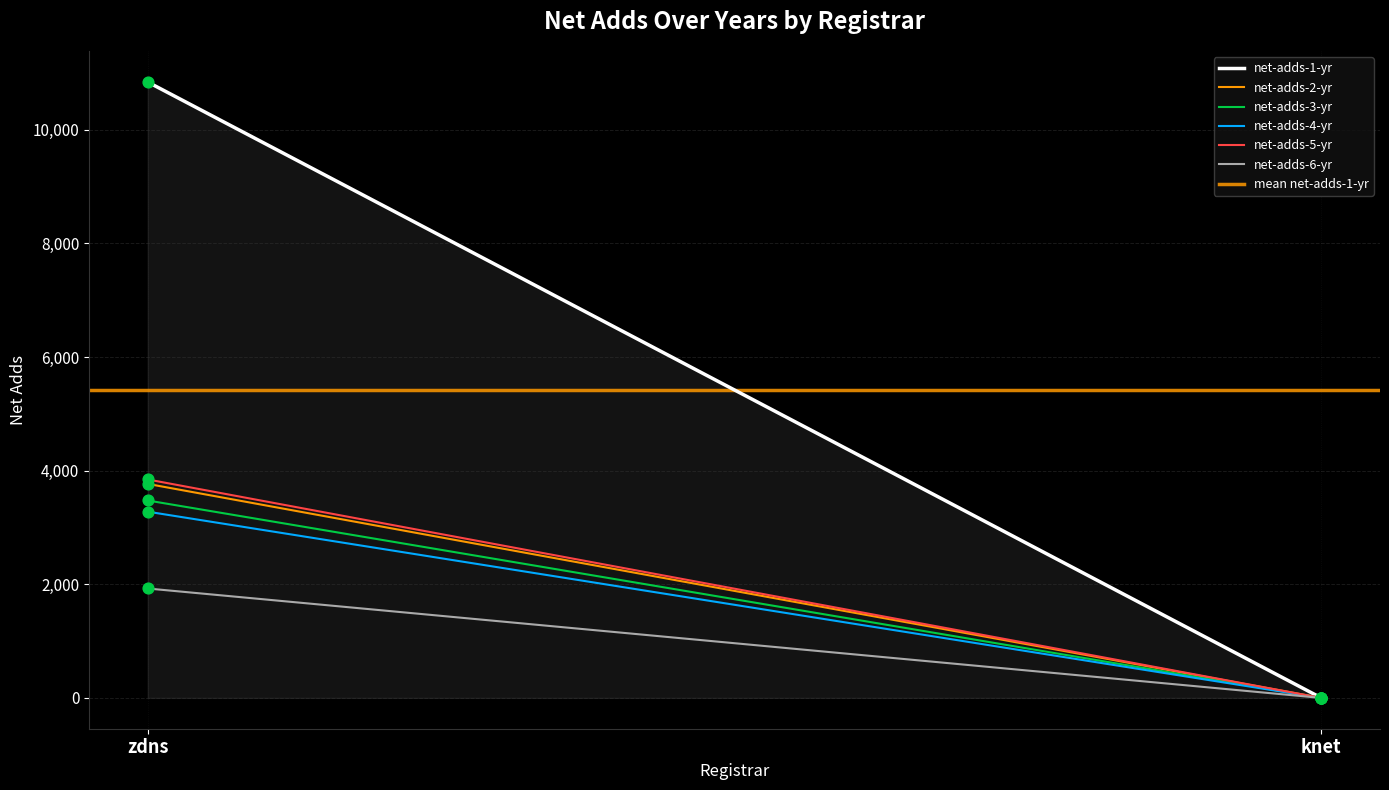

At how many categories does at least one series exceed 691?

1